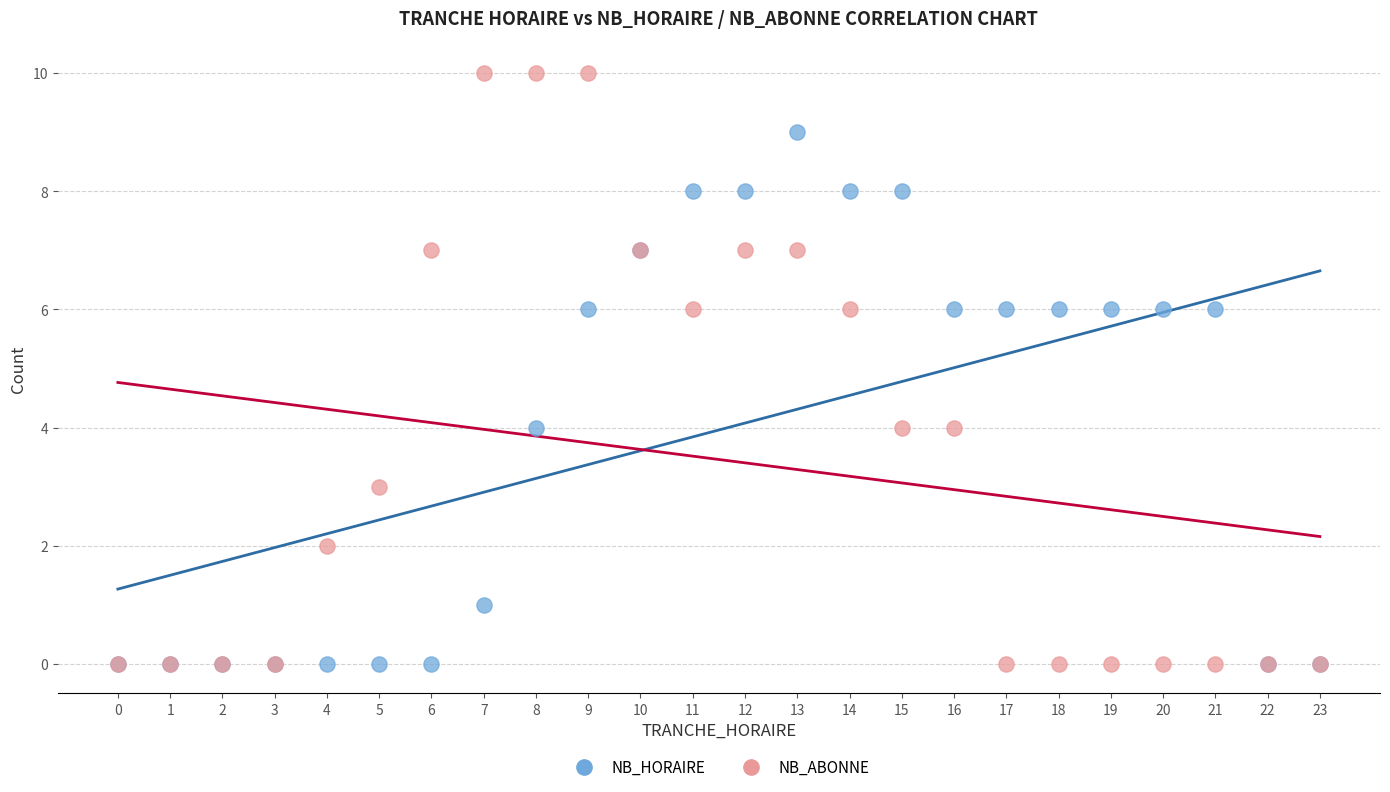

What are all the series names shown in the legend?

NB_HORAIRE, NB_ABONNE